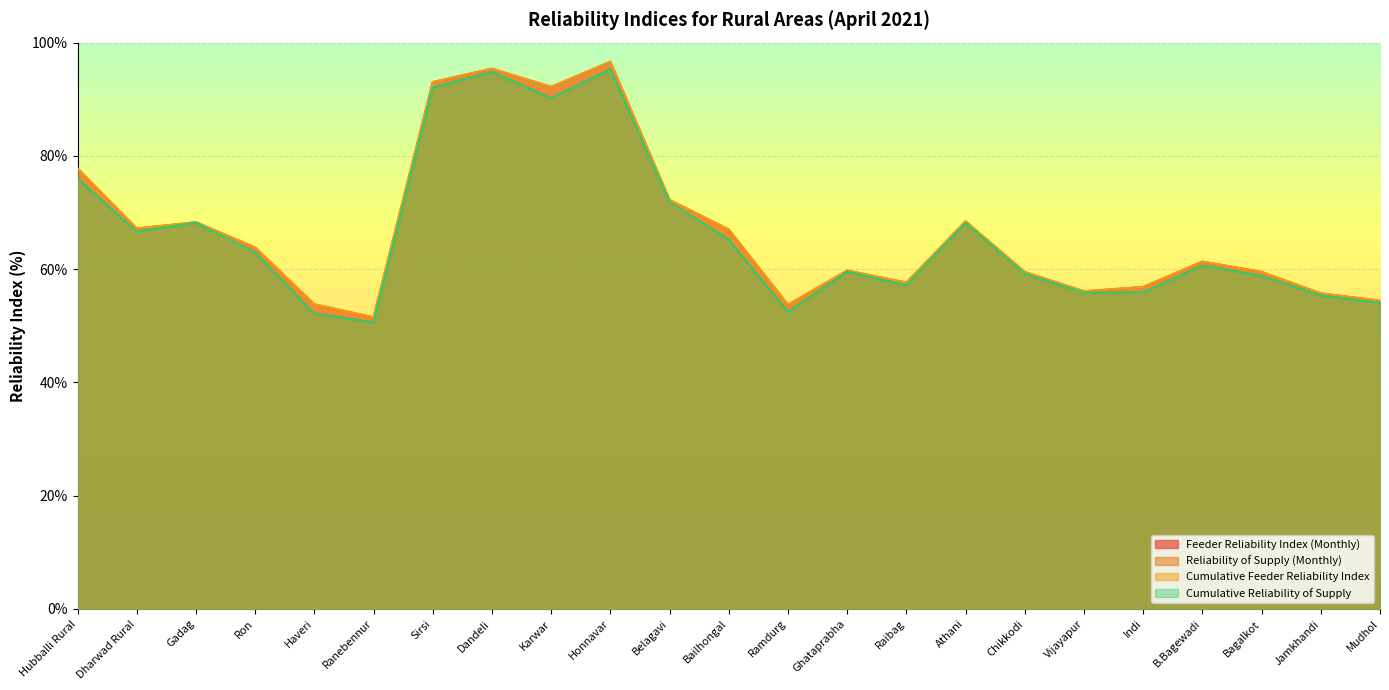

How many data points in Reliability of Supply (Monthly) are less than 60?

11